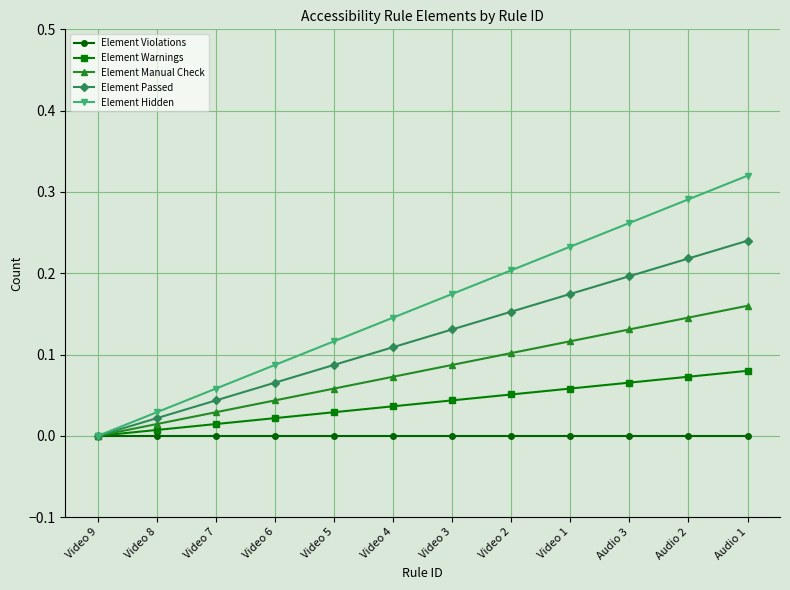

Is it true that Element Passed equals 0.2 at Video 2?

True